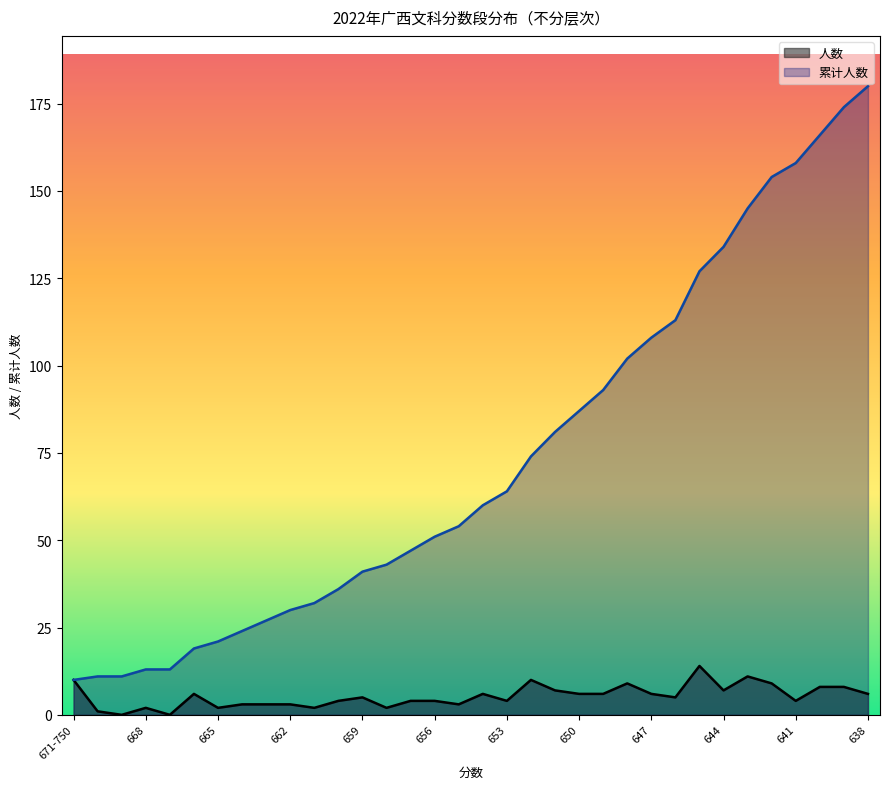

Reading right to left, transcribe all the data shown in this chart.

人数: 6	8	8	4	9	11	7	14	5	6	9	6	6	7	10	4	6	3	4	4	2	5	4	2	3	3	3	2	6	0	2	0	1	10
累计人数: 180	174	166	158	154	145	134	127	113	108	102	93	87	81	74	64	60	54	51	47	43	41	36	32	30	27	24	21	19	13	13	11	11	10